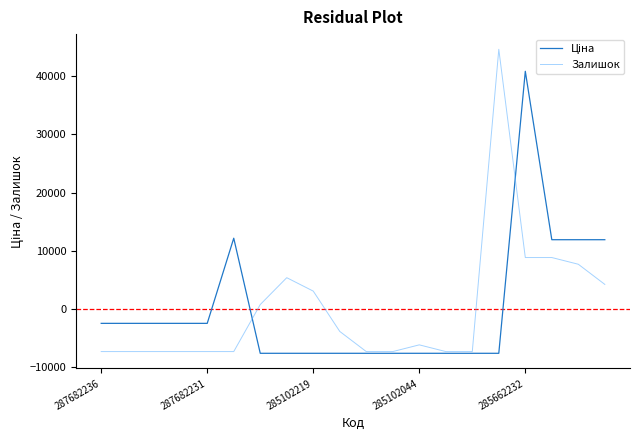

What is the greatest value displayed?

44603.2